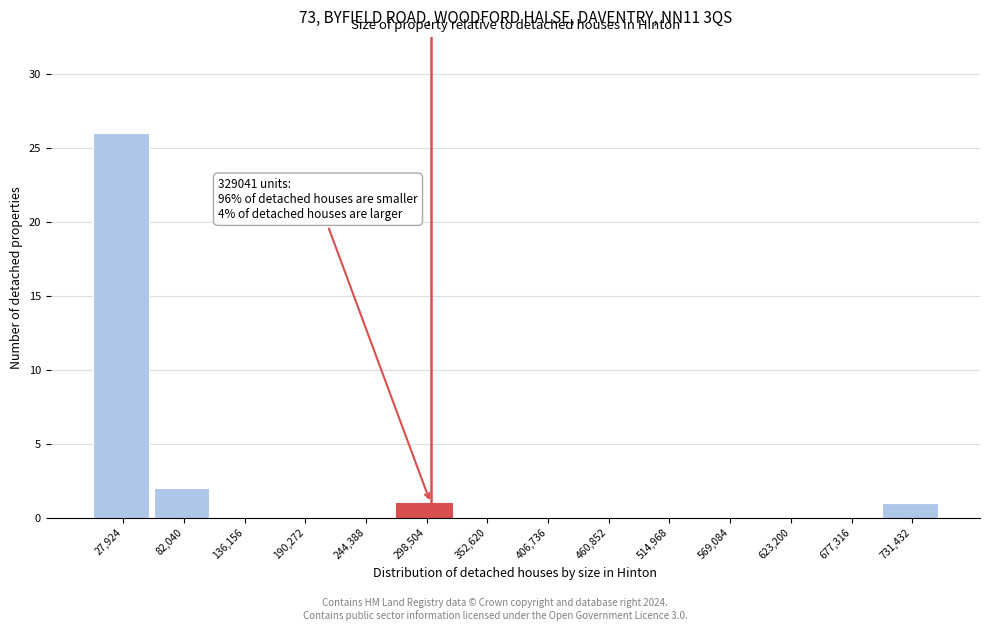

Reading left to right, extract all data points from this chart.

27,924=26	82,040=2	136,156=0	190,272=0	244,388=0	298,504=1	352,620=0	406,736=0	460,852=0	514,968=0	569,084=0	623,200=0	677,316=0	731,432=1